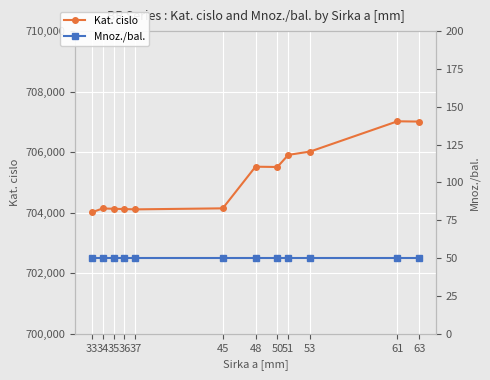

True or false: Mnoz./bal. and Kat. cislo cross at least once.

False